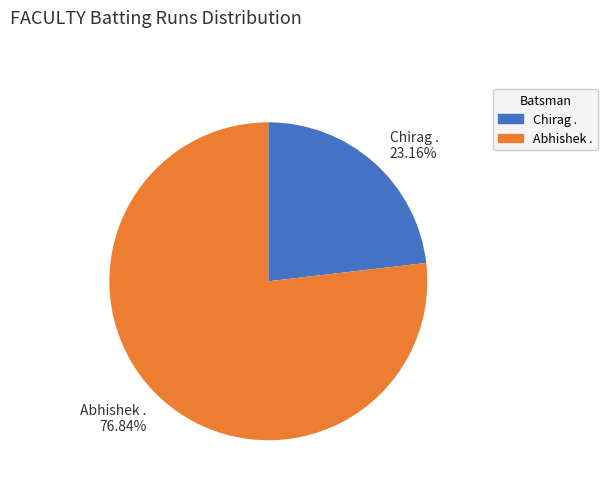

What is the total percentage of Abhishek . and Chirag .?

100.0%